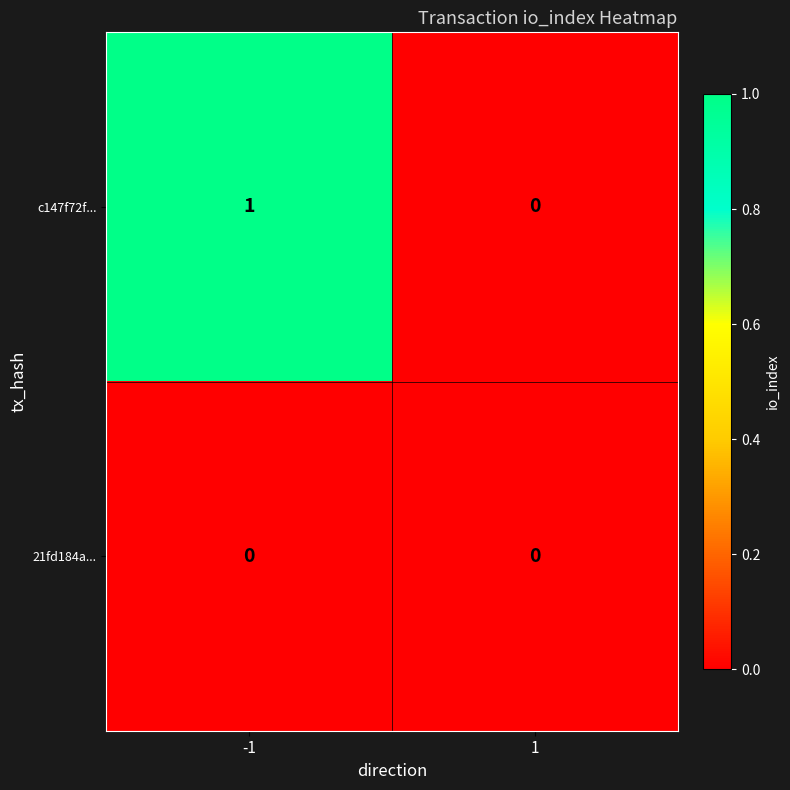

What is the greatest value displayed?

1